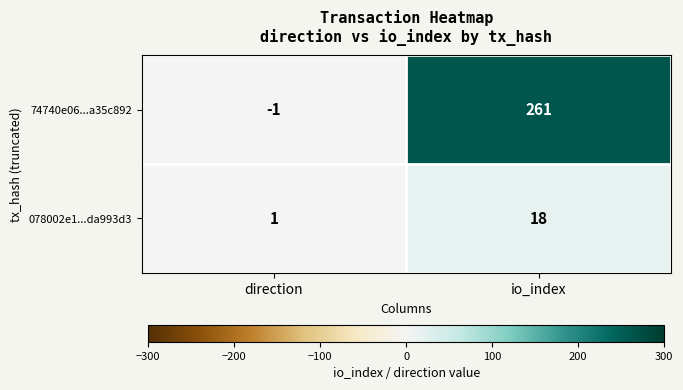

The value of 74740e06...a35c892 at io_index is 342. True or false?

False